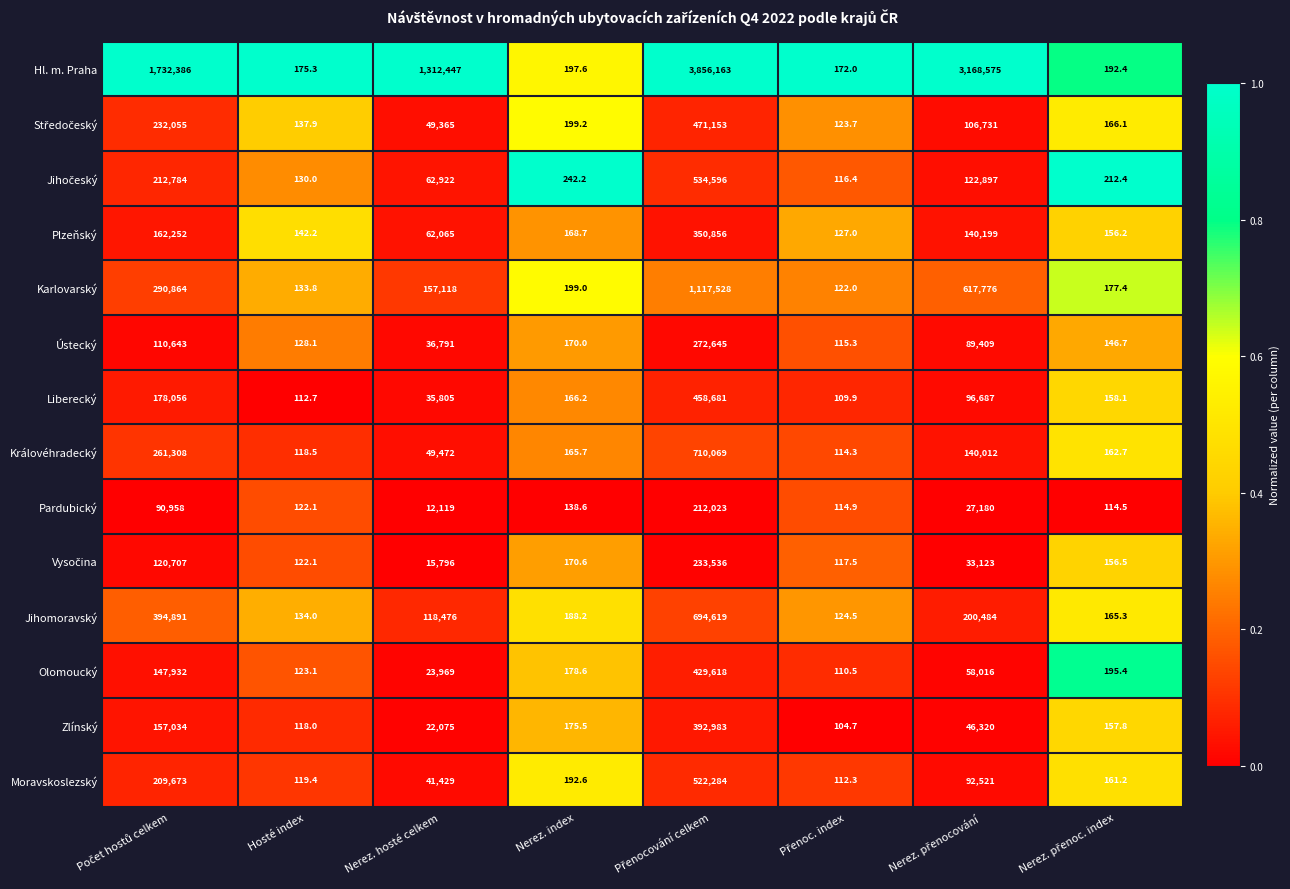

The Karlovarský series shows 133.8 at Hosté index. True or false?

True